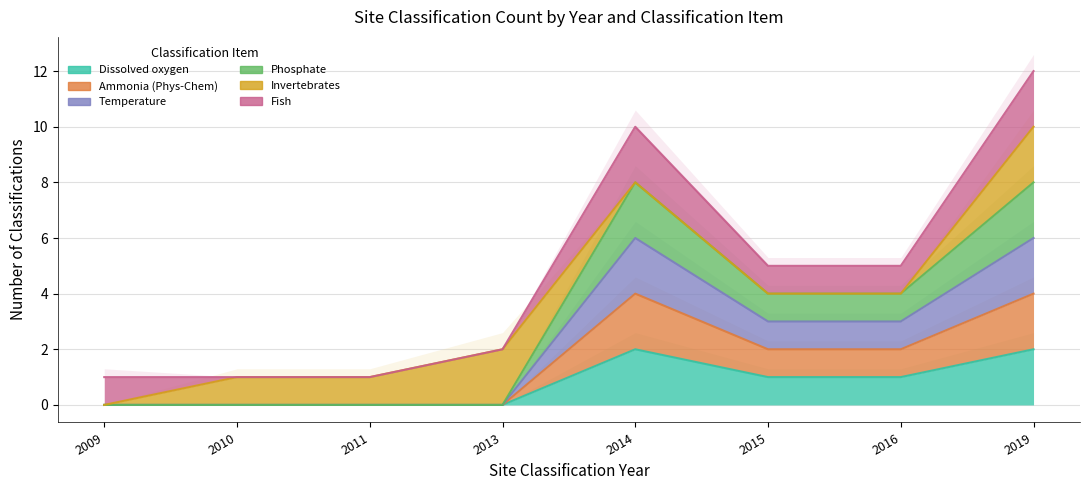

What is the maximum value shown in the chart?

8